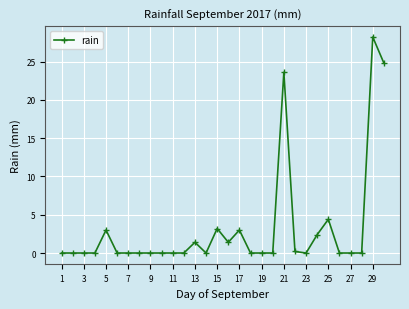

Reading left to right, what are all the values shown in this chart?

0.0	0.0	0.0	0.0	3.0	0.0	0.0	0.0	0.0	0.0	0.0	0.0	1.4	0.0	3.2	1.4	3.0	0.0	0.0	0.0	23.6	0.2	0.0	2.4	4.4	0.0	0.0	0.0	28.2	24.8